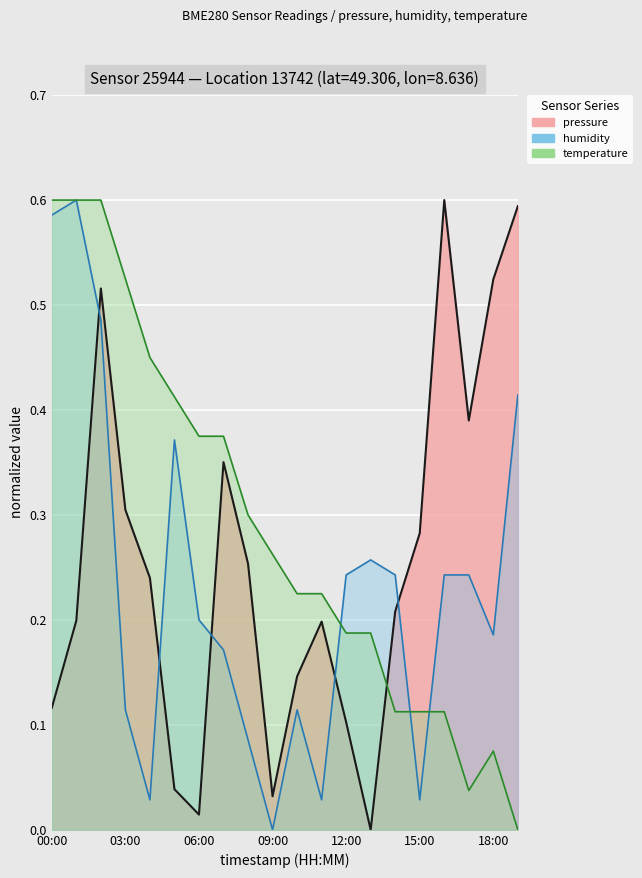

Count the number of categories in the chart.

20